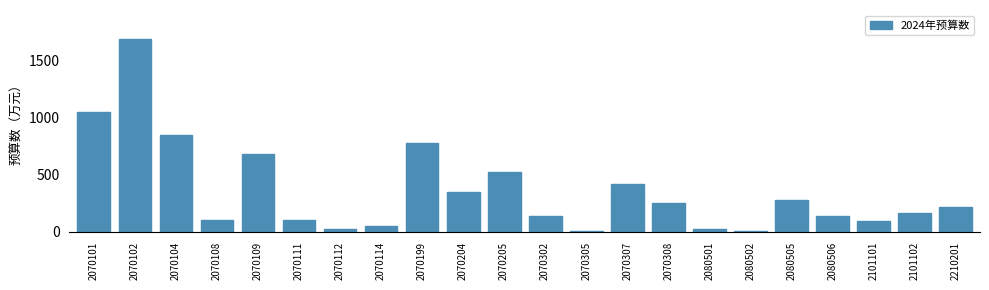

What is the maximum value shown in the chart?

1686.2